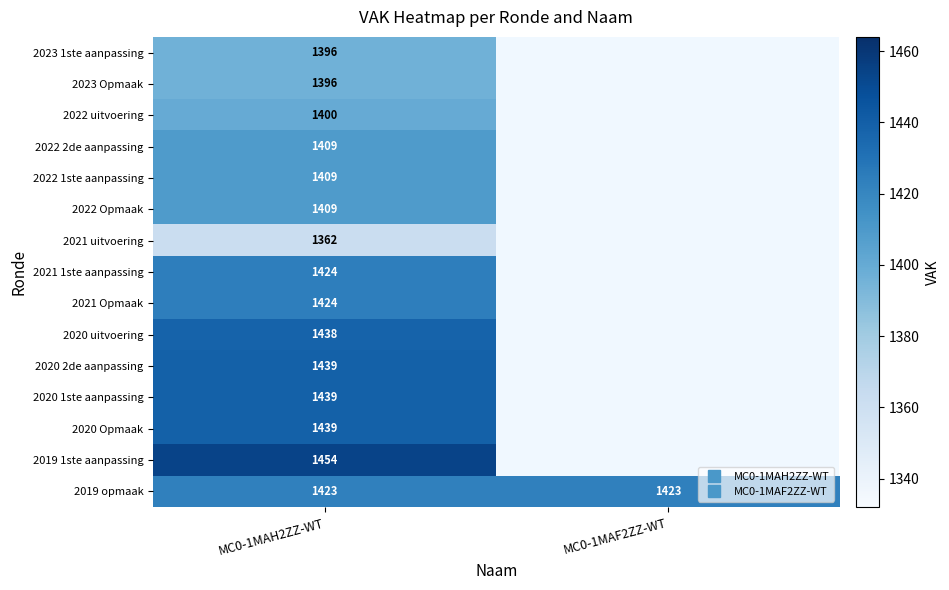

Which has a higher value, MC0-1MAF2ZZ-WT or MC0-1MAH2ZZ-WT?

MC0-1MAH2ZZ-WT